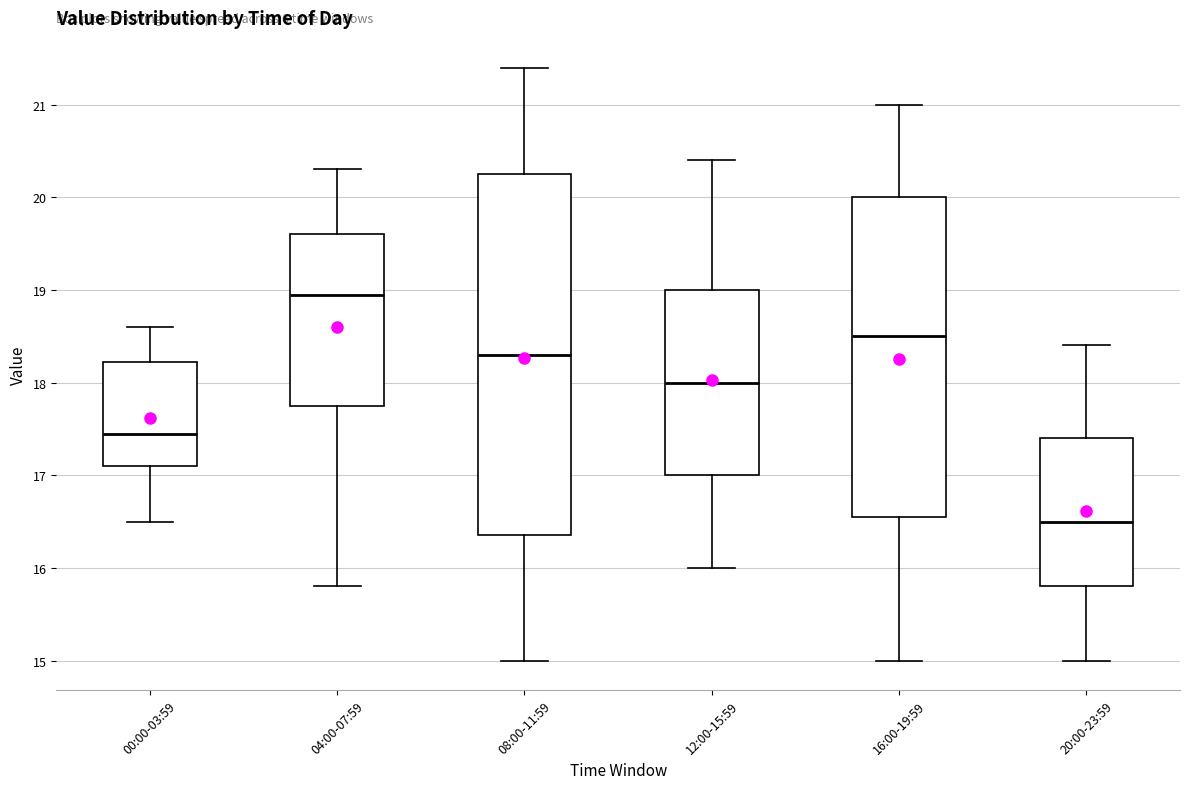

Which box is the tallest, from its lower edge to its upper edge?

08:00-11:59